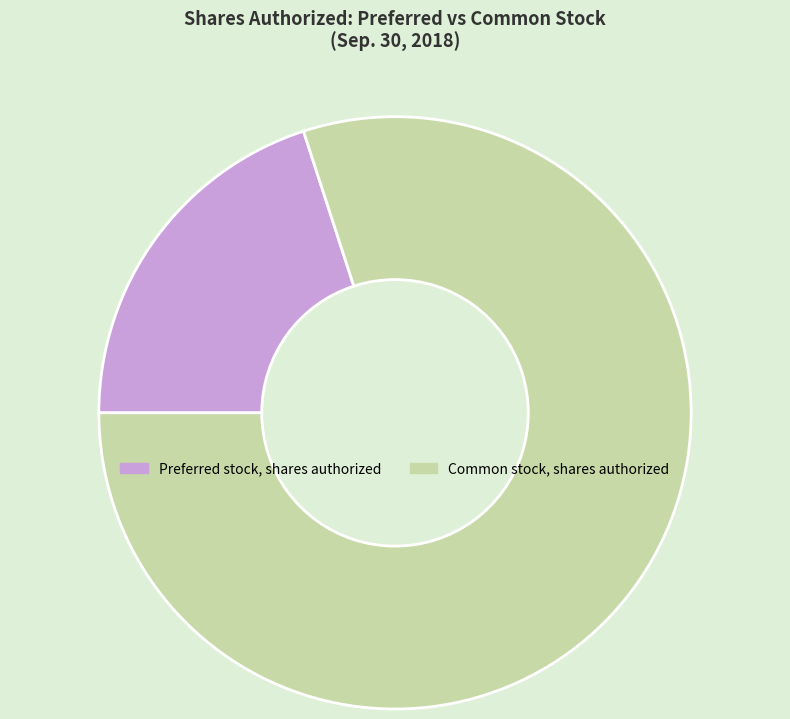

Rank the categories by value from highest to lowest.

Common stock, shares authorized, Preferred stock, shares authorized